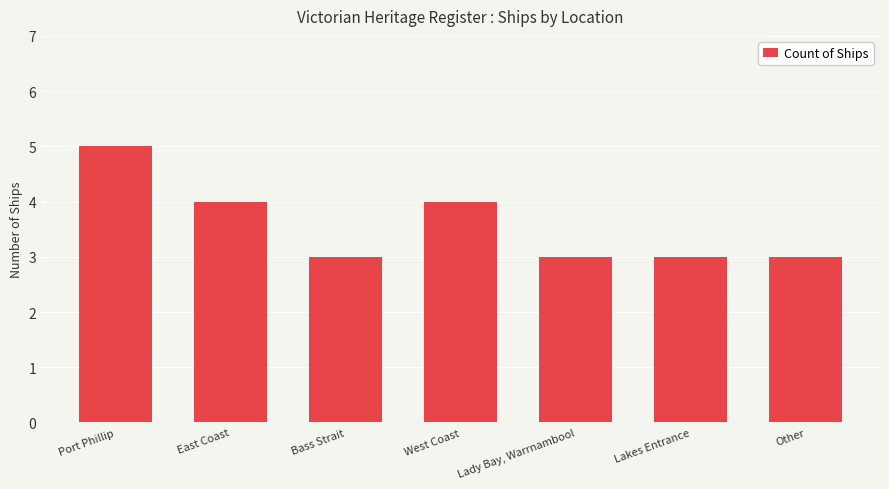

What is the value of the 6th bar from the left?

3